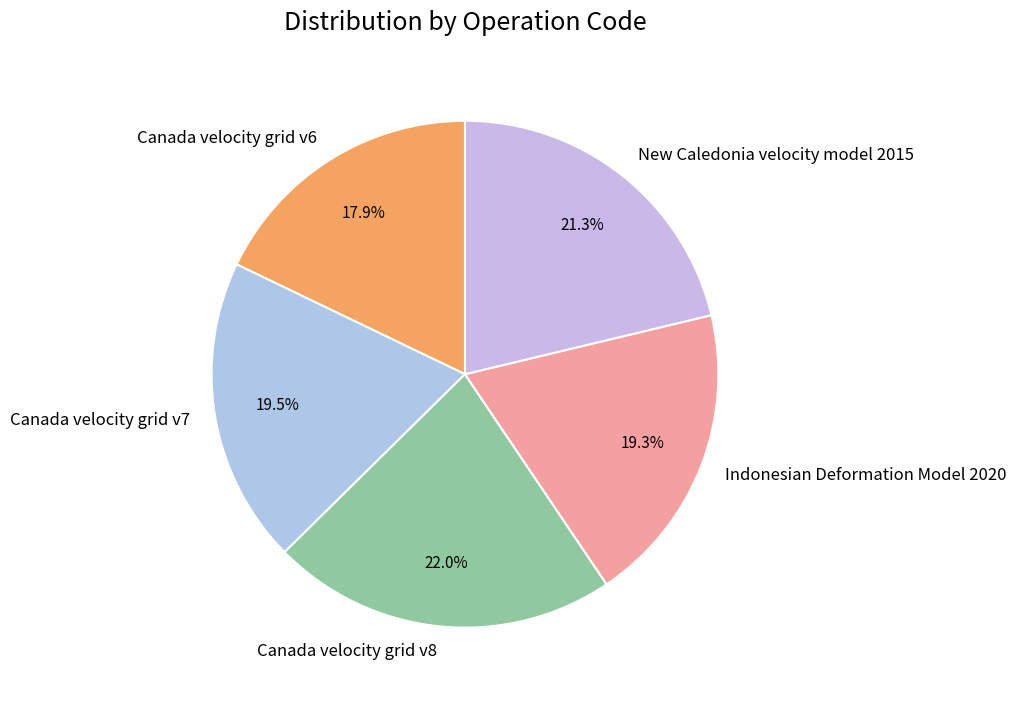

Between Indonesian Deformation Model 2020 and Canada velocity grid v6, which is larger?

Indonesian Deformation Model 2020